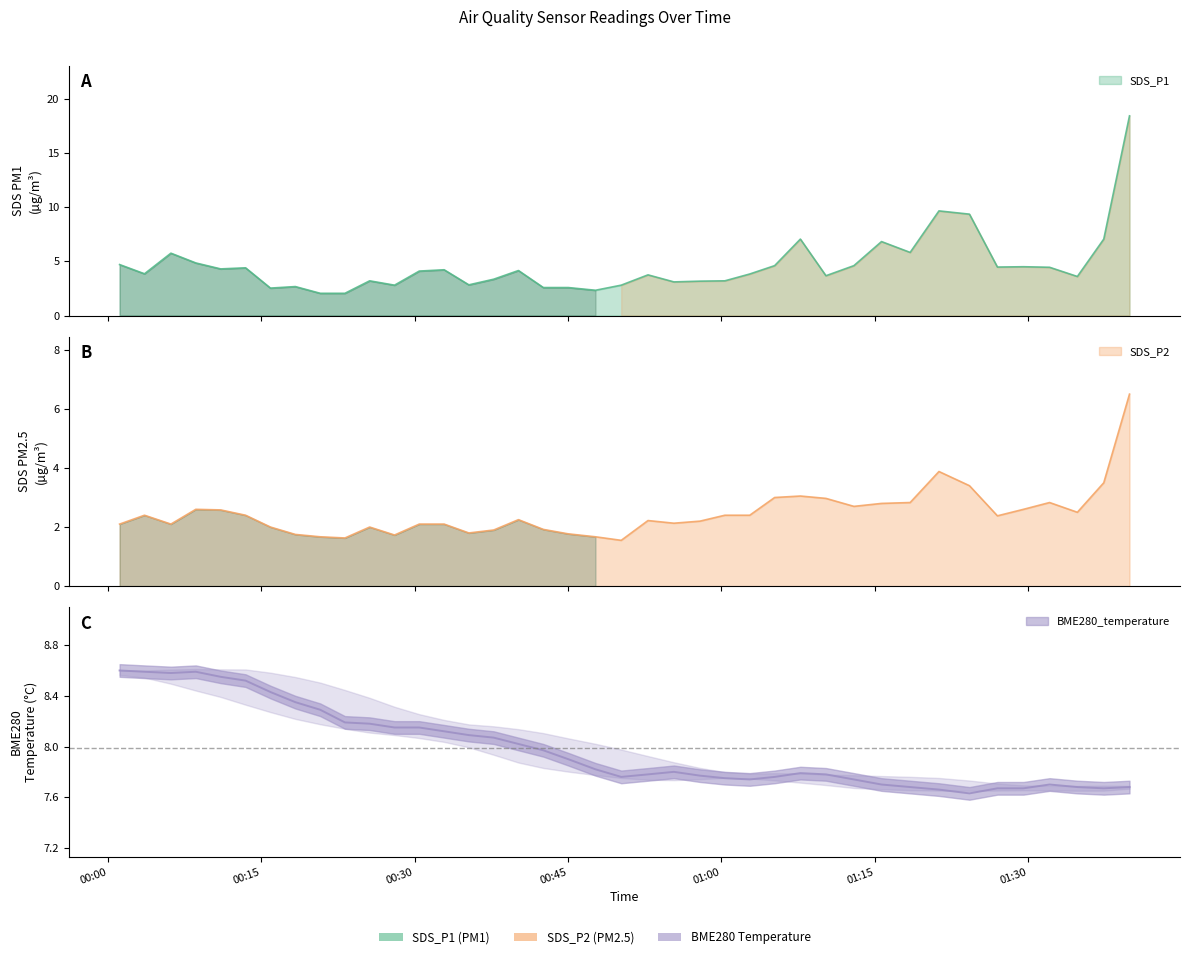

List the series in order of their overall mean, lowest first.

SDS_P2, SDS_P1, BME280_temperature